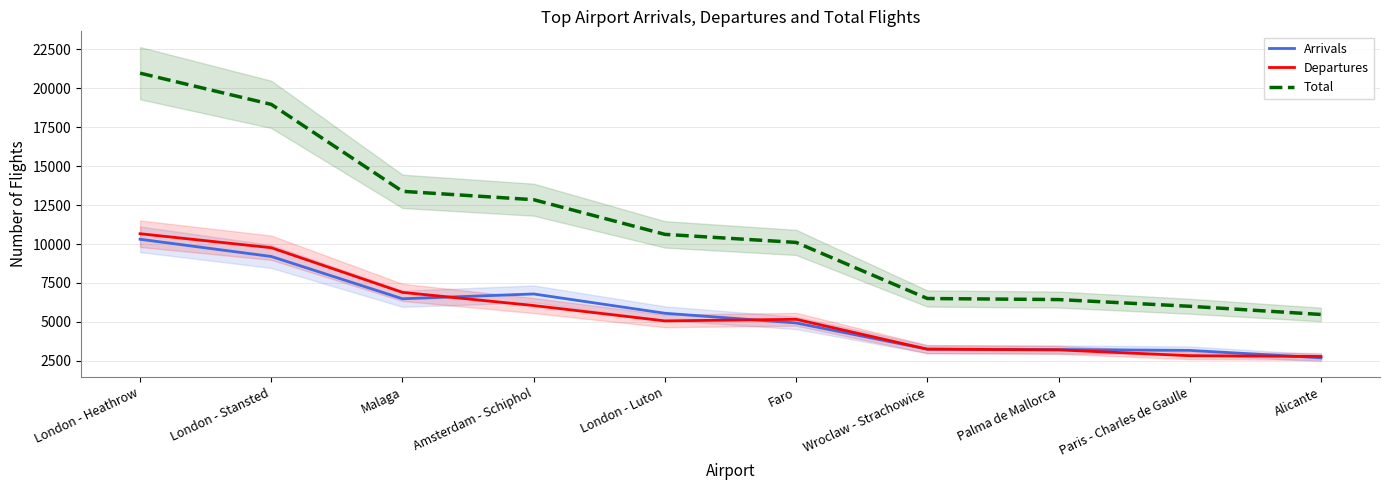

What is the approximate value of Arrivals at Alicante, to the nearest 50?

2700